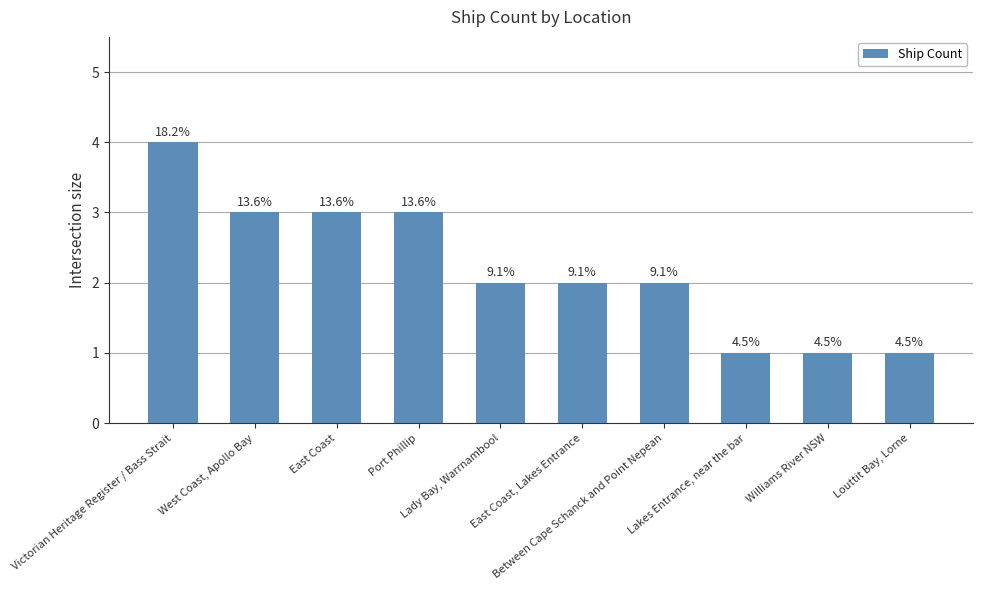

How many bars are there in total?

10